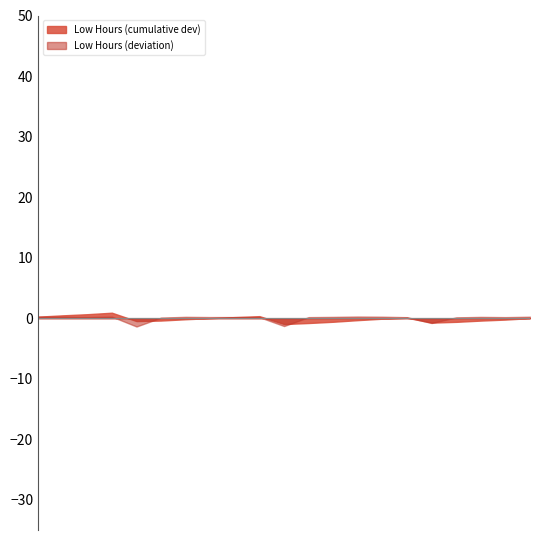

Which category has the lowest value across all series?

5